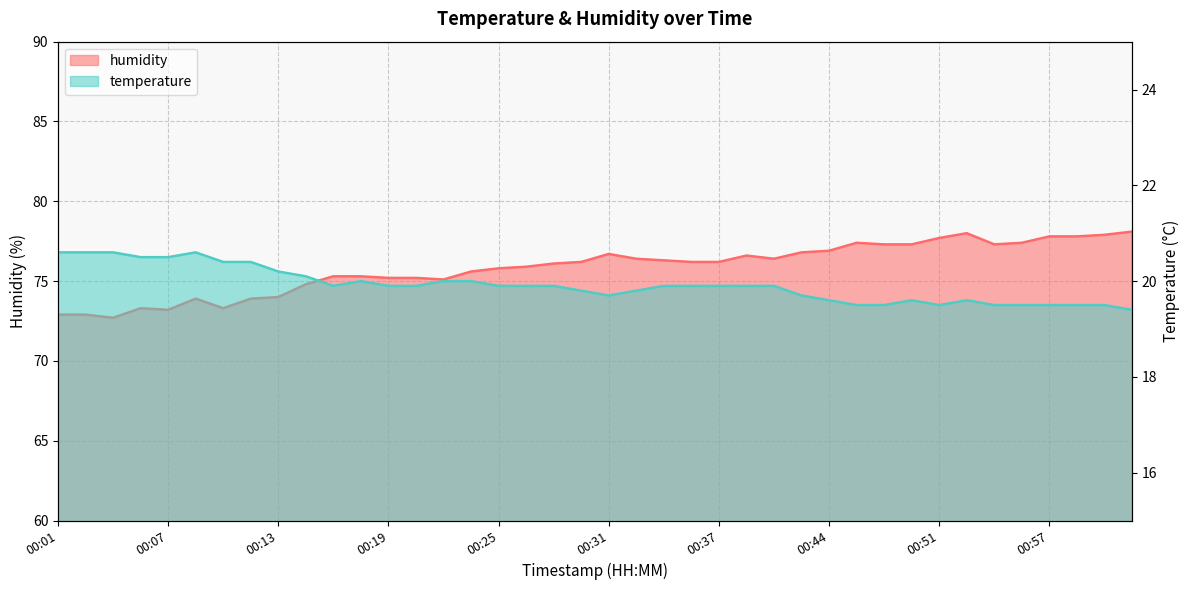

What is the sum of all temperature values?

796.6